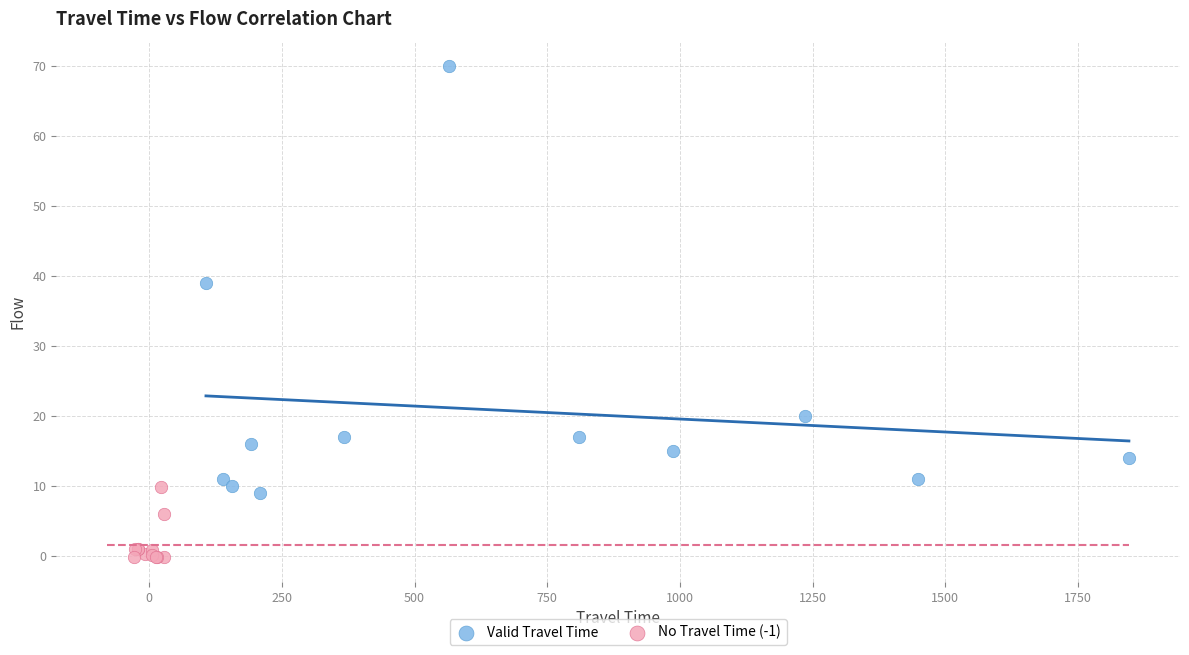

Which series contains the highest Y value?

Valid Travel Time